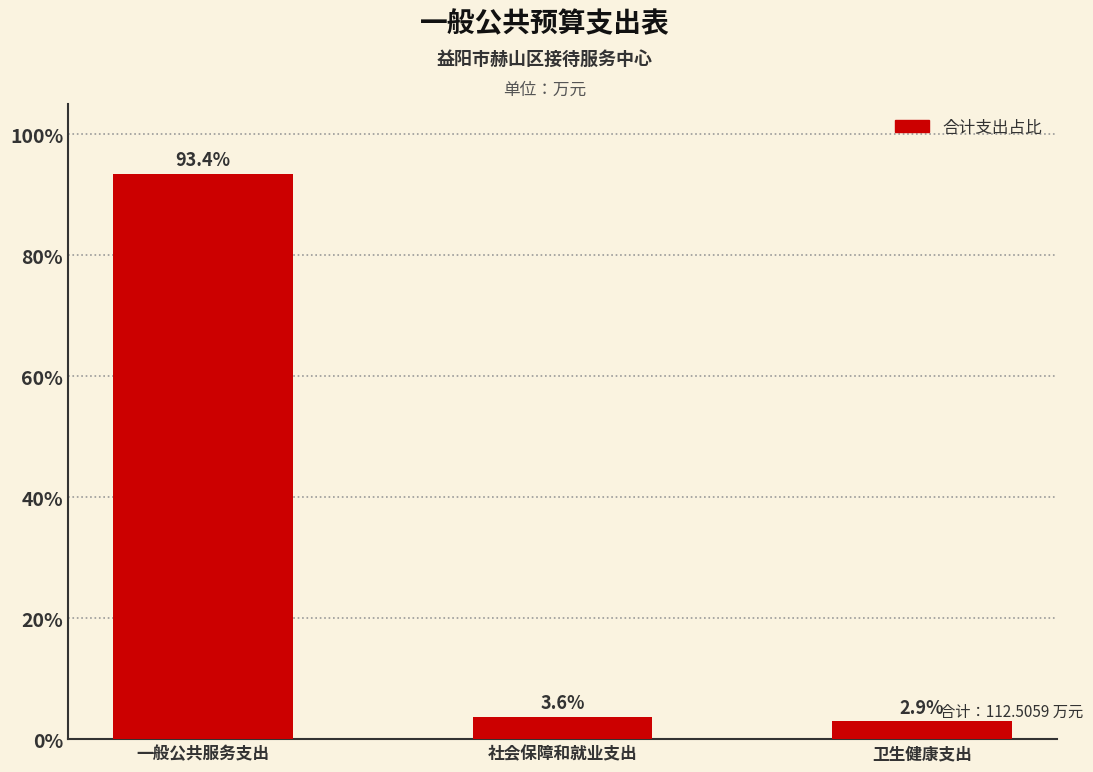

Reading left to right, list all the values displayed in this chart.

一般公共服务支出=93.4	社会保障和就业支出=3.6	卫生健康支出=2.9